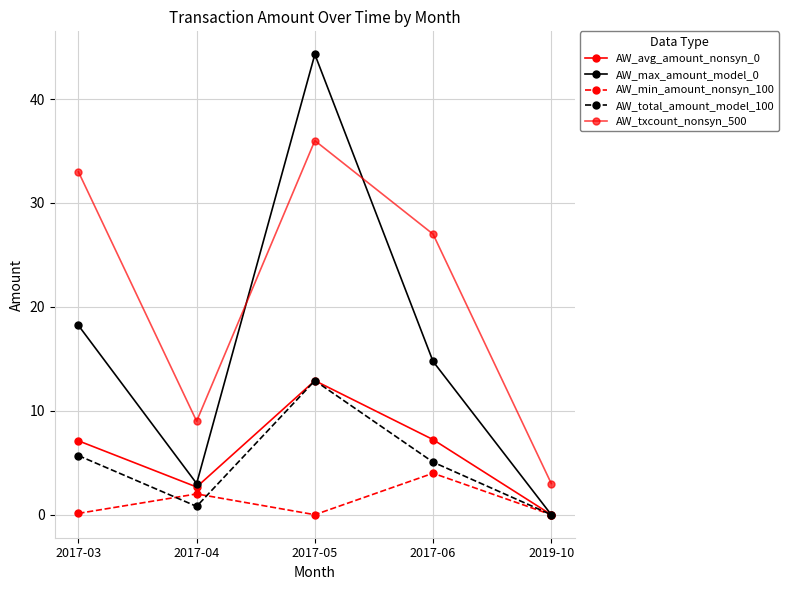

How many series are shown in this chart?

5